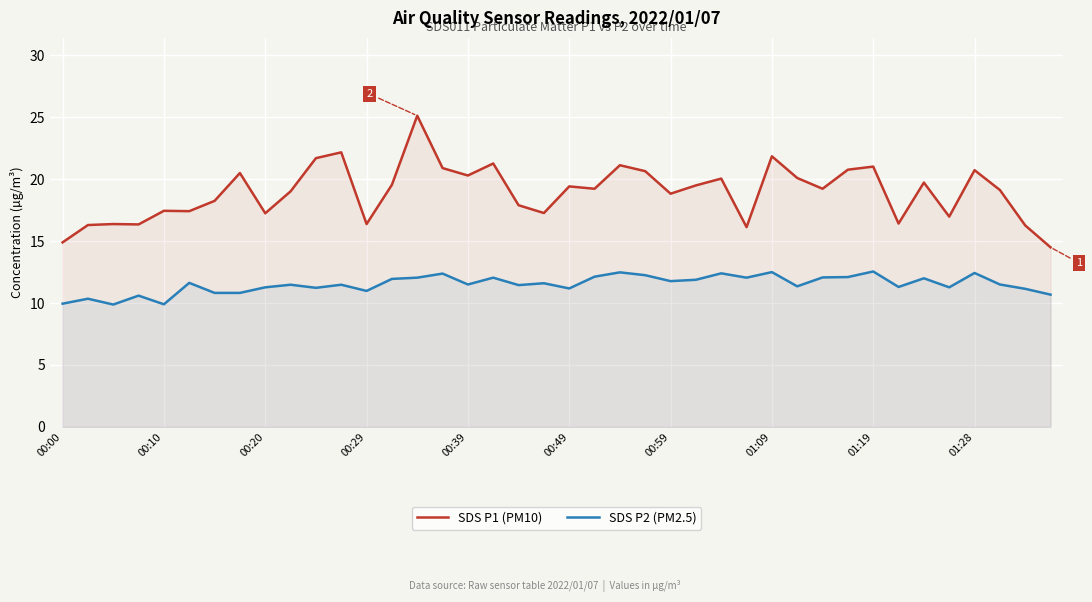

Is it true that SDS P2 (PM2.5) equals 6.9 at 38?

False